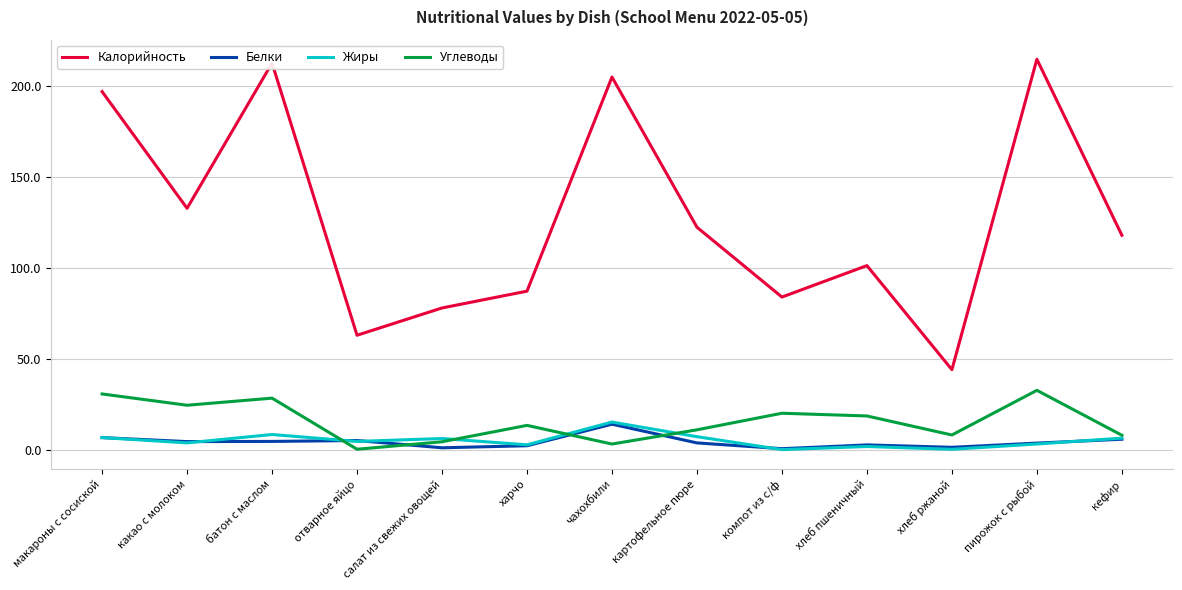

What is the highest value of the Калорийность series?

214.8